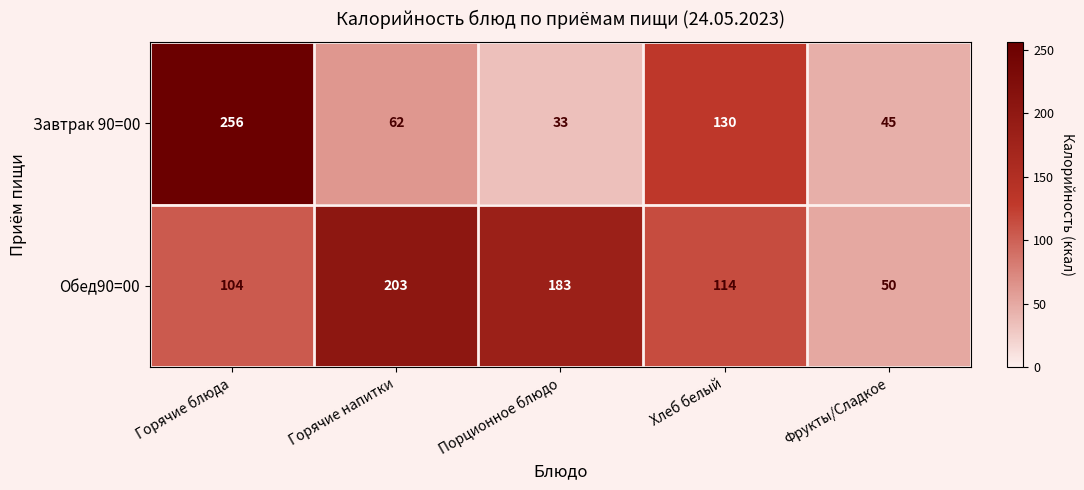

The value of Завтрак 90=00 at Горячие напитки is 62. True or false?

True